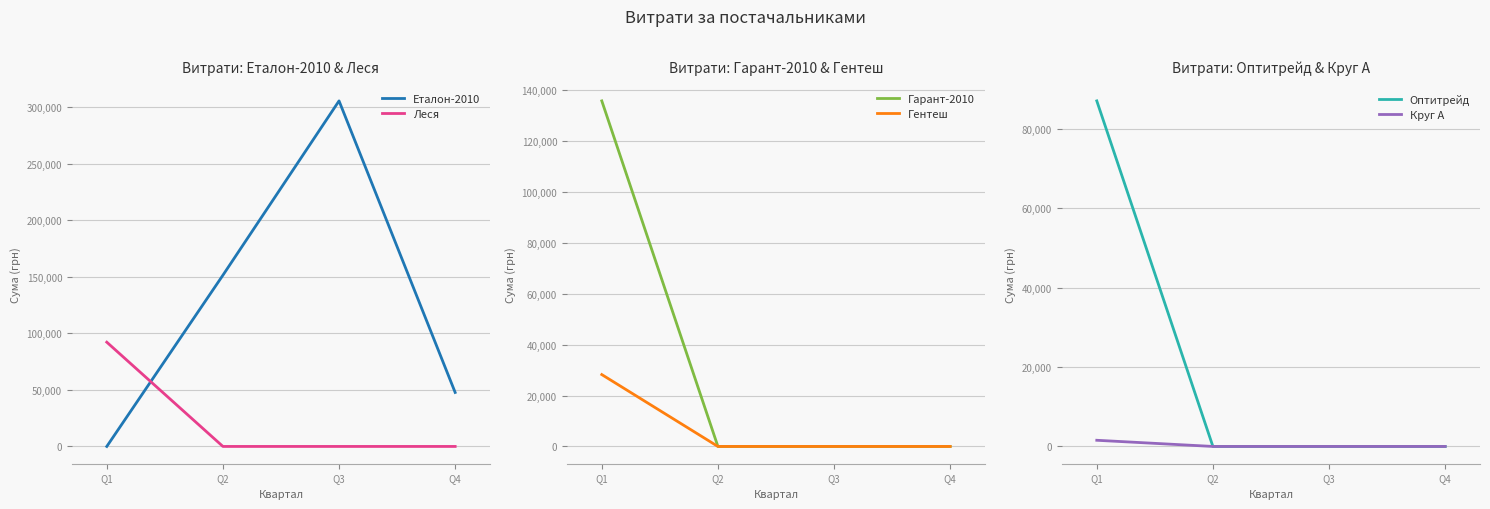

True or false: Гентеш has a value of 0.0 at Q2.

True